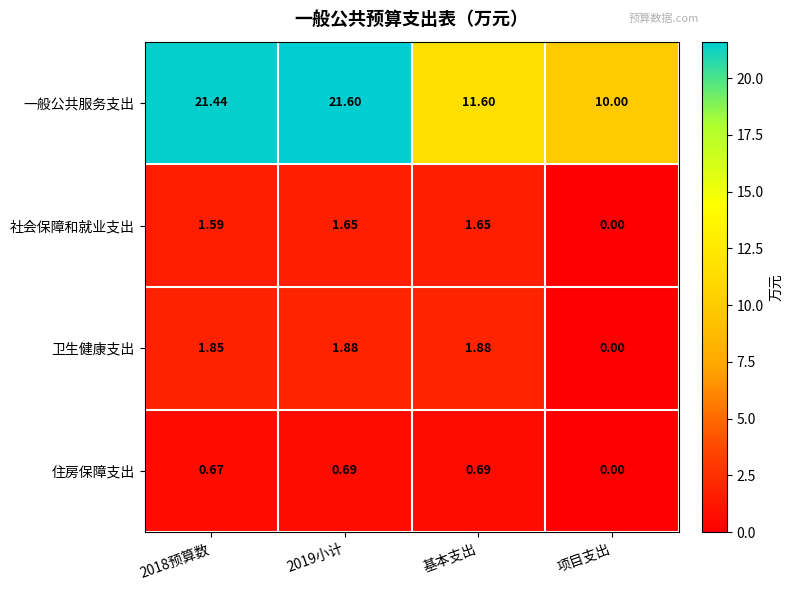

Rank the series at 2018预算数 from lowest to highest value.

住房保障支出, 社会保障和就业支出, 卫生健康支出, 一般公共服务支出